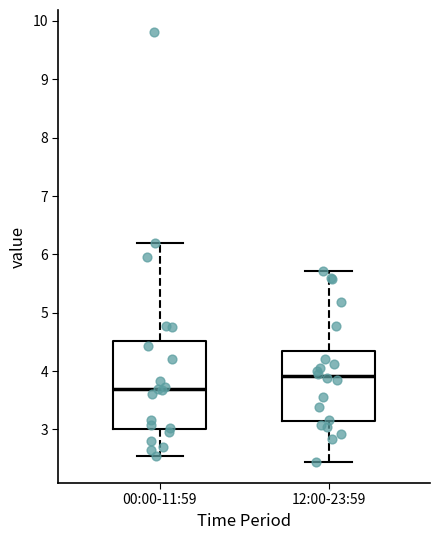

Comparing the boxes themselves (not the whiskers), which one is the tallest?

00:00-11:59